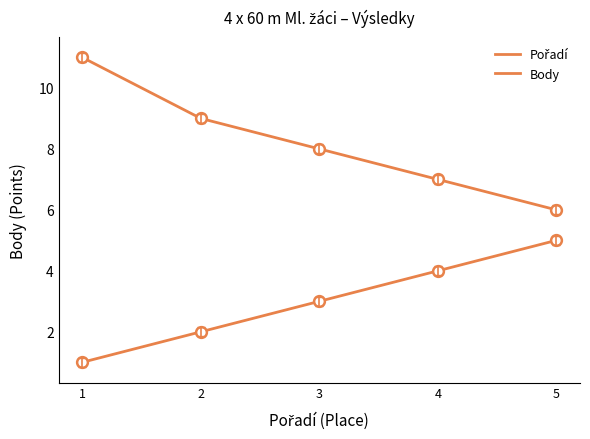

At which category is the sum across all series the highest?

1